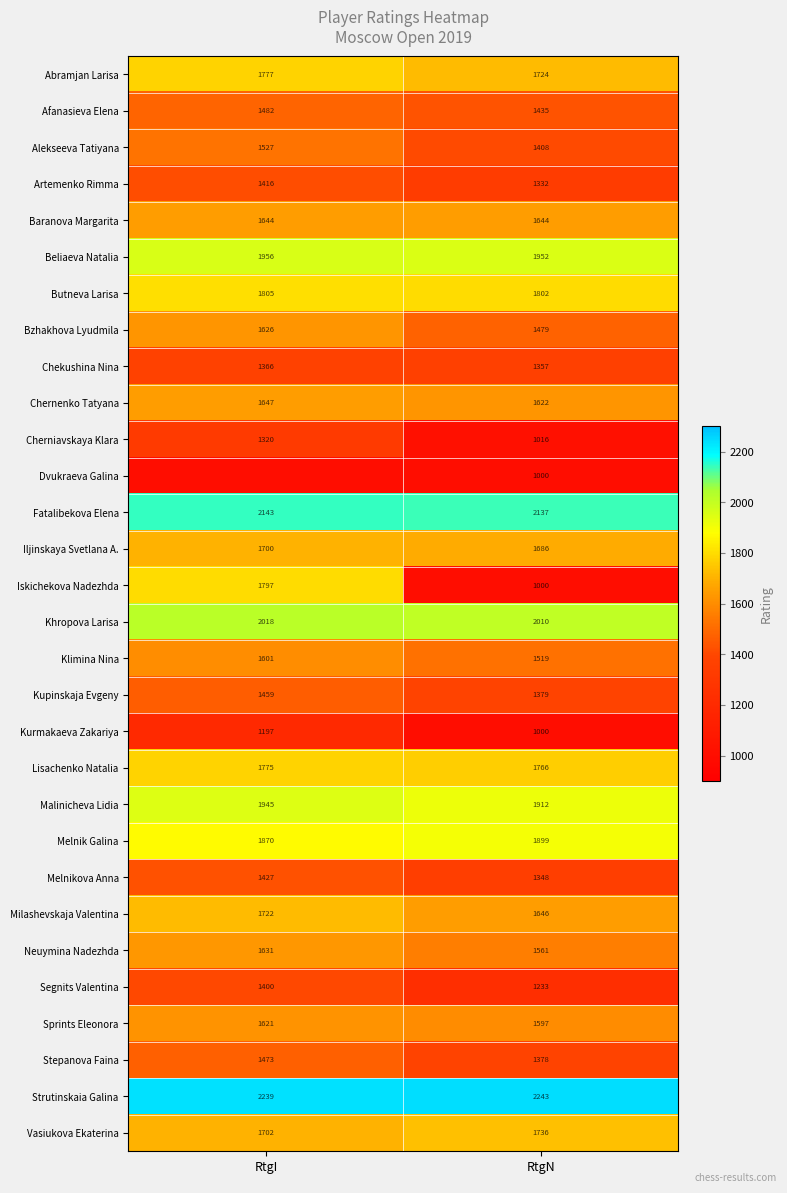

Between RtgI and RtgN, which is larger?

RtgI